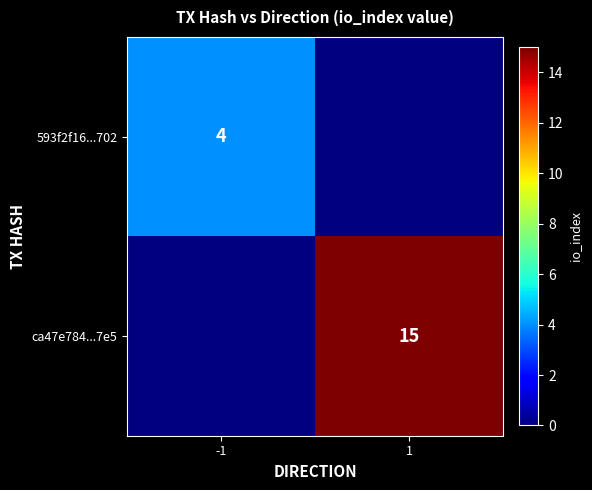

The value of ca47e784...7e5 at 1 is 25. True or false?

False